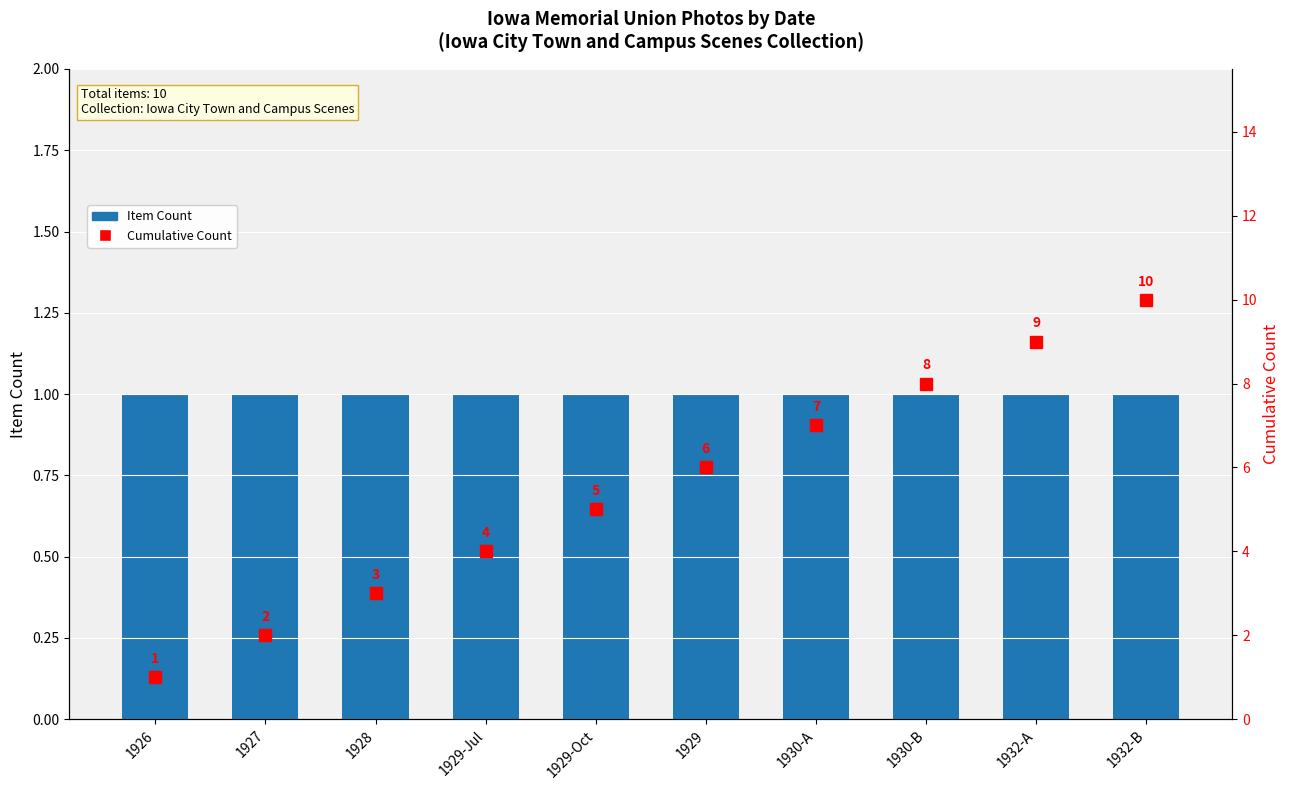

Count the number of data series in this chart.

2